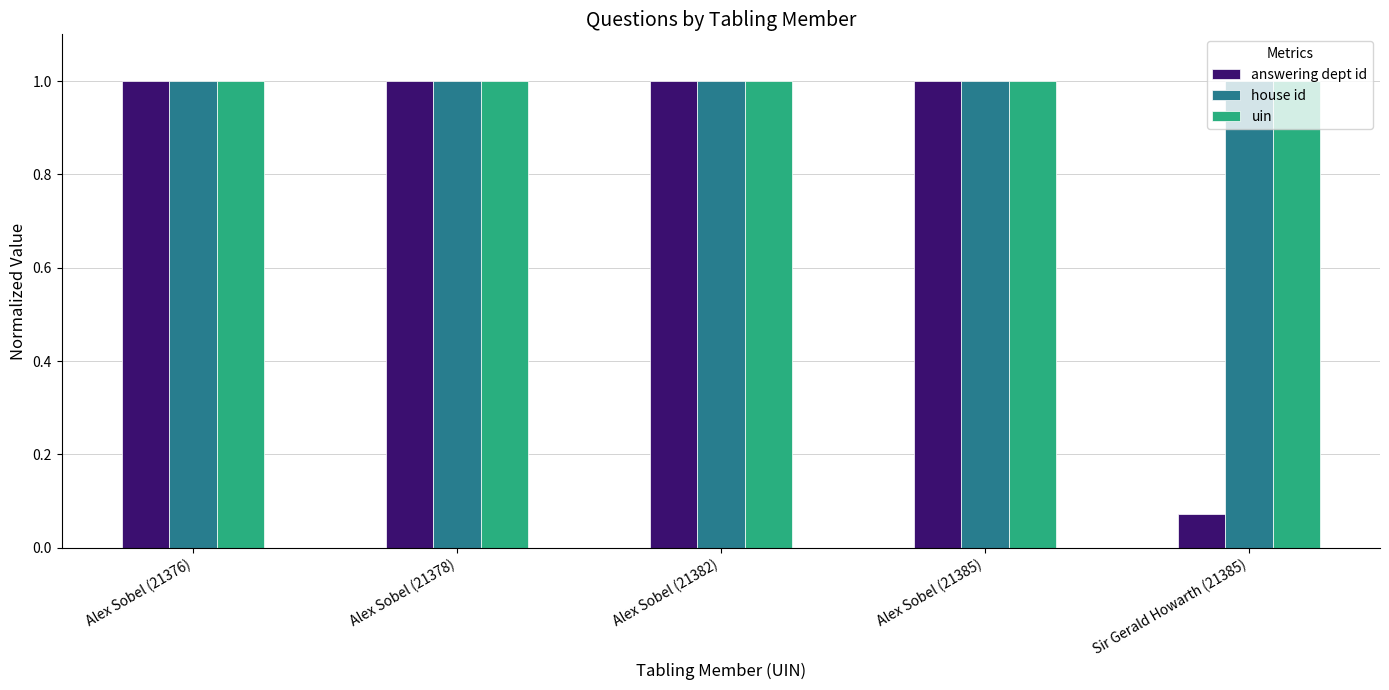

What is the average value of the uin series?

1.0